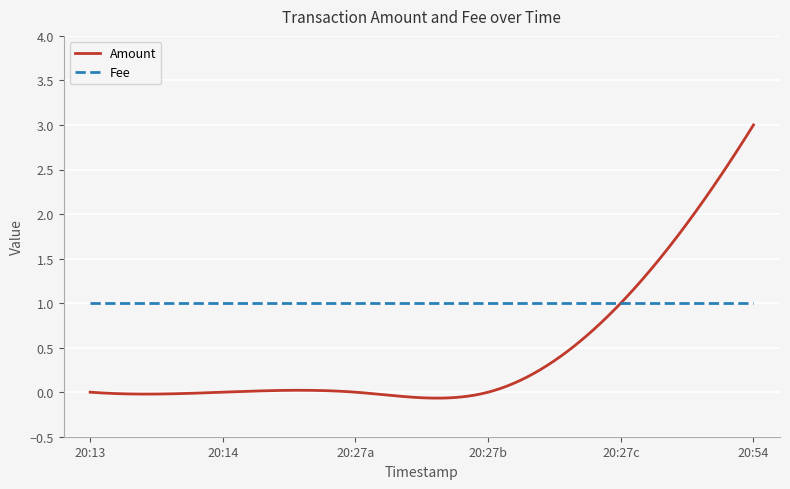

What is the maximum value shown in the chart?

3.0